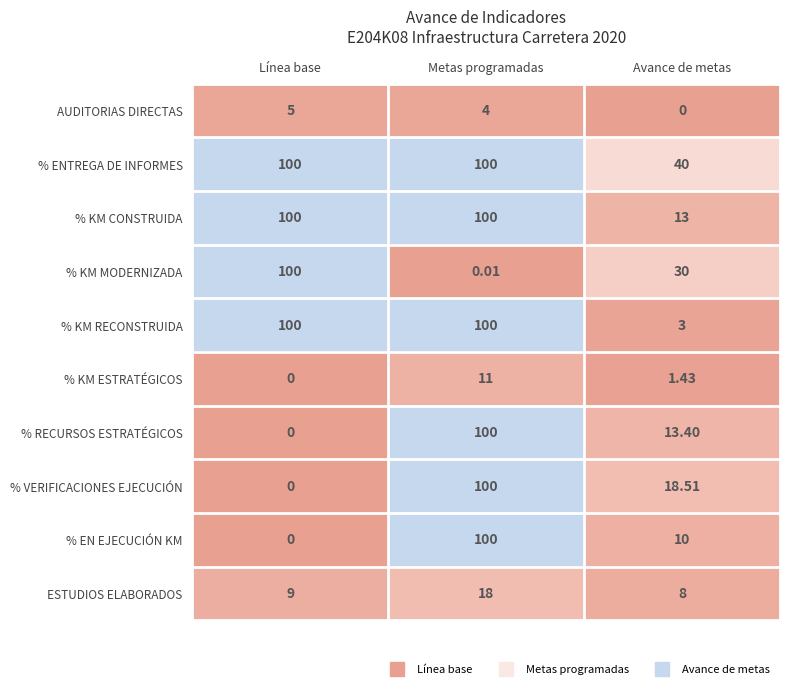

At which label does AUDITORIAS DIRECTAS first exceed 4?

Línea base